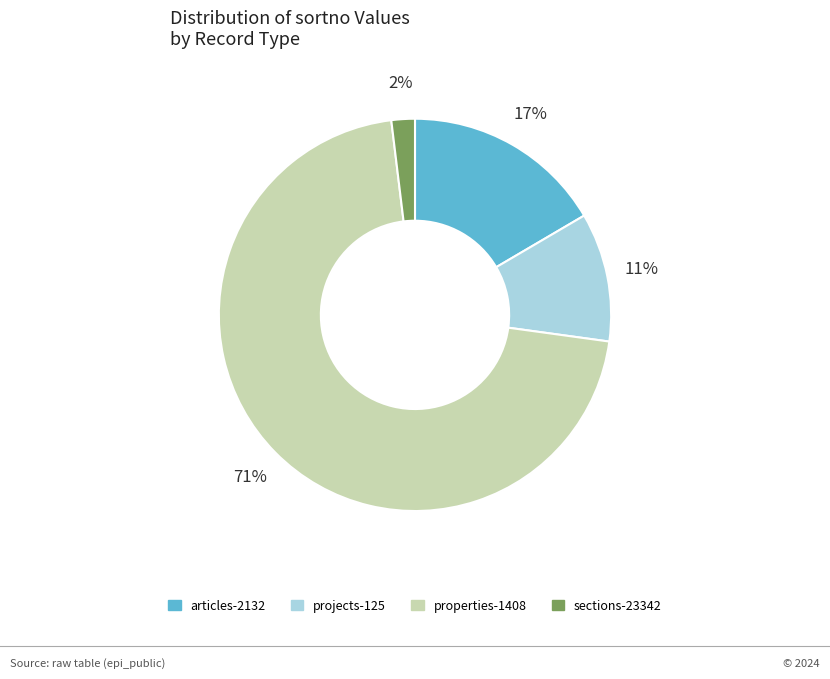

Is it true that projects-125 is 11% of the pie?

True